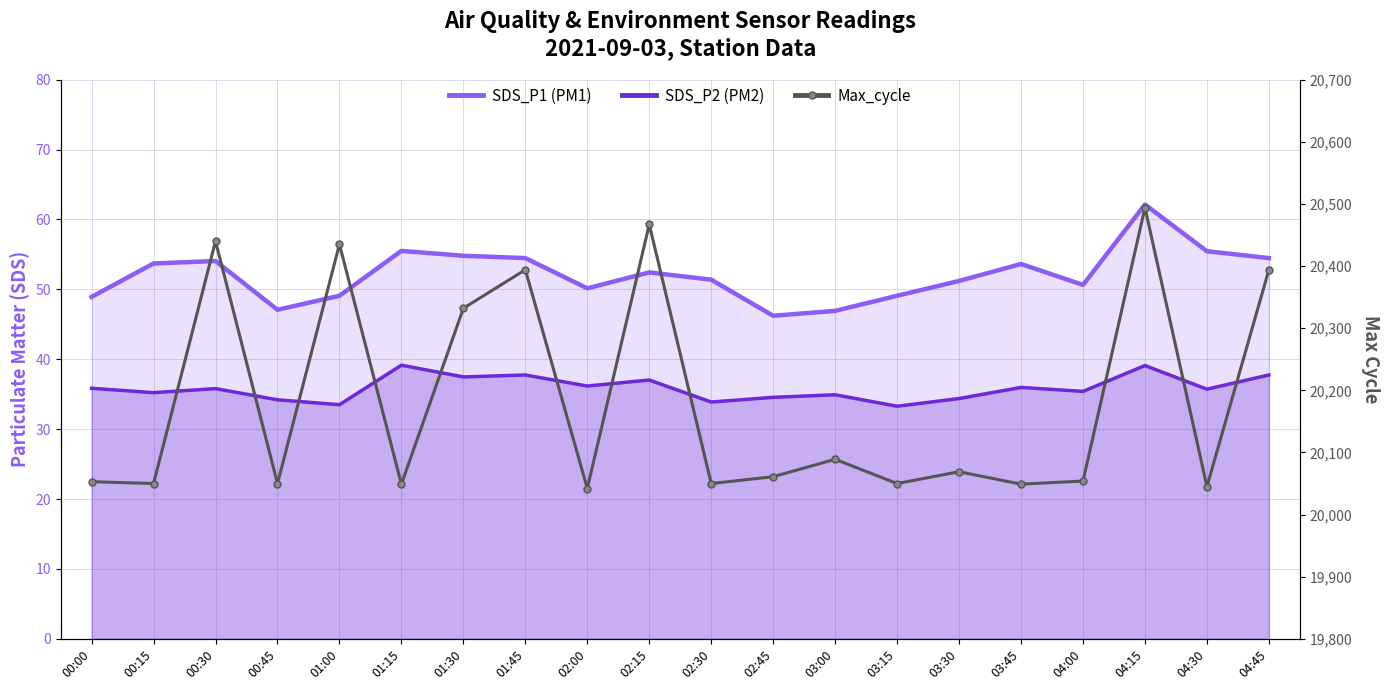

Is it true that SDS_P1 (PM1) equals 27.3 at 01:00?

False